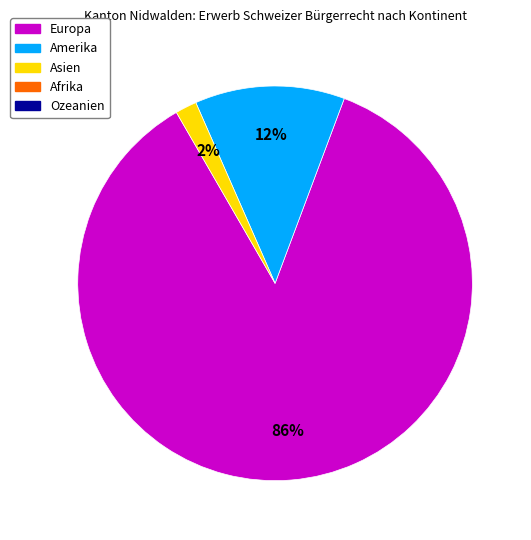

To the nearest percent, what is the difference between the largest and smallest slice percentages?

84%